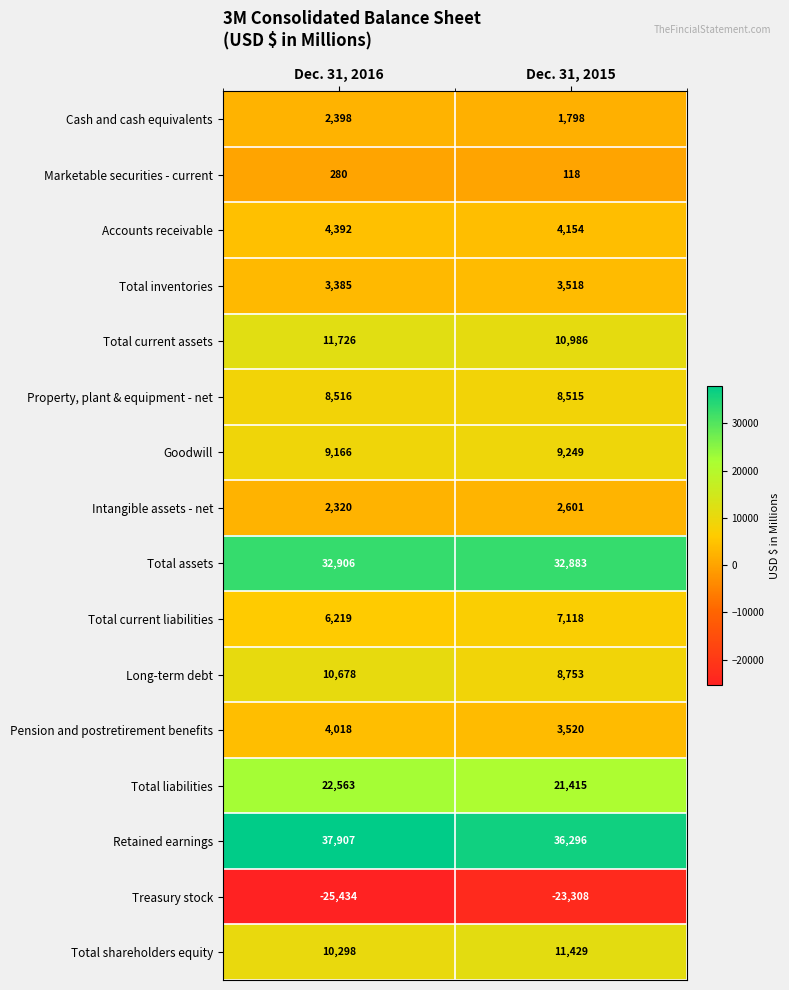

At which category is the sum across all series the highest?

Dec. 31, 2016